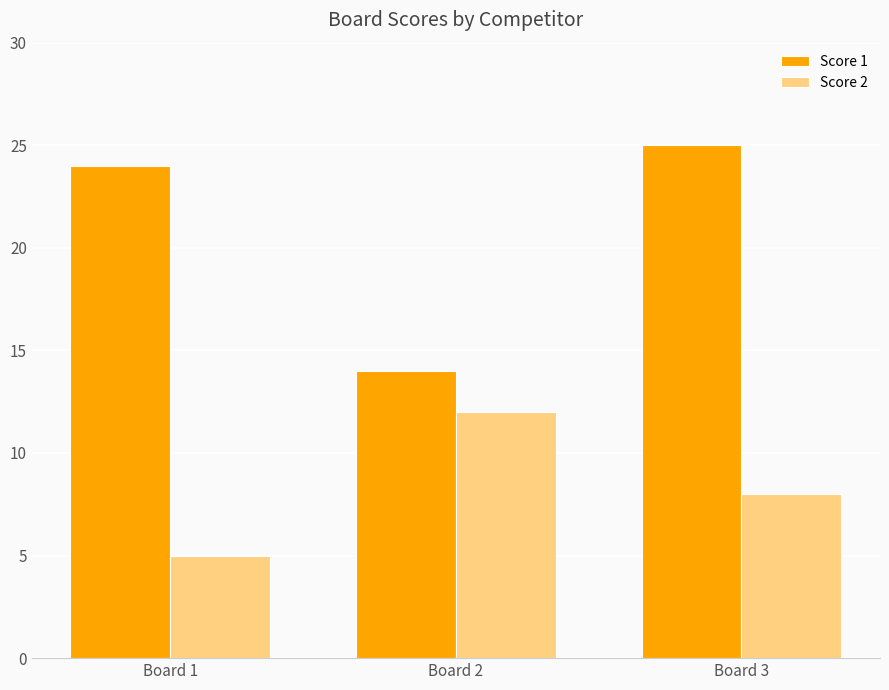

Is the value of Score 1 at Board 1 greater than the value of Score 2 at Board 2?

Yes